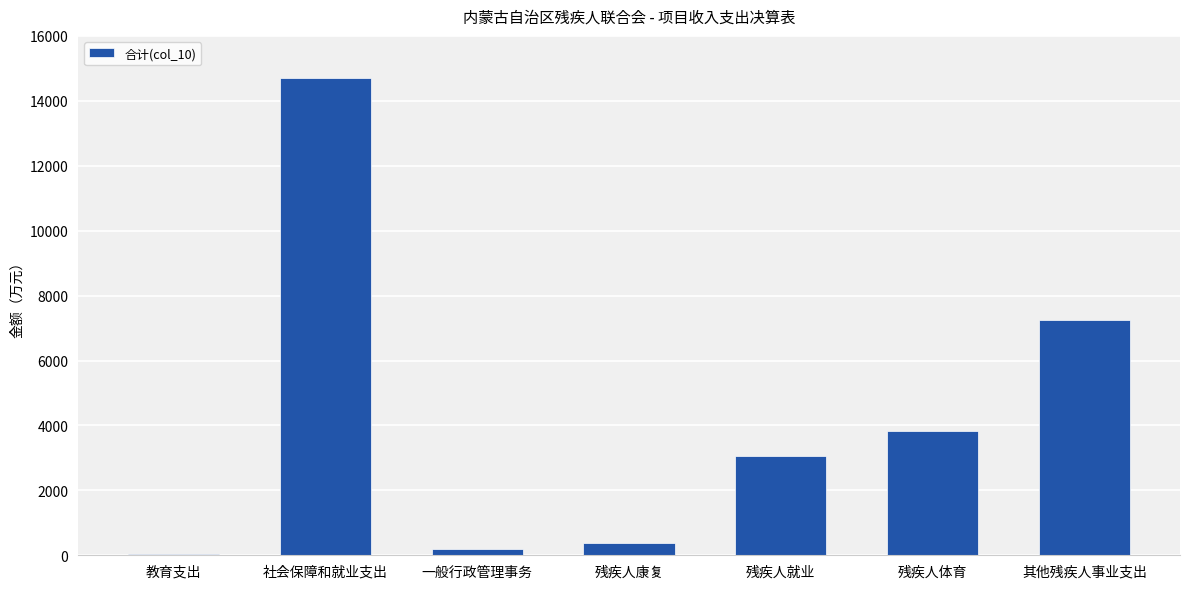

Does the chart contain stacked bars?

No